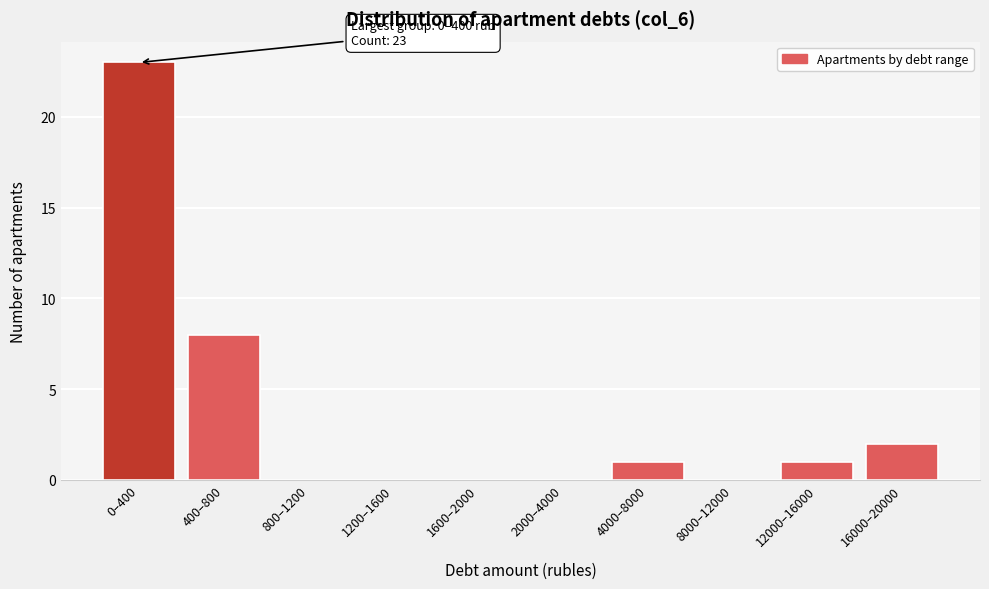

Reading right to left, what are all the values shown in this chart?

16000–20000=2	12000–16000=1	8000–12000=0	4000–8000=1	2000–4000=0	1600–2000=0	1200–1600=0	800–1200=0	400–800=8	0–400=23